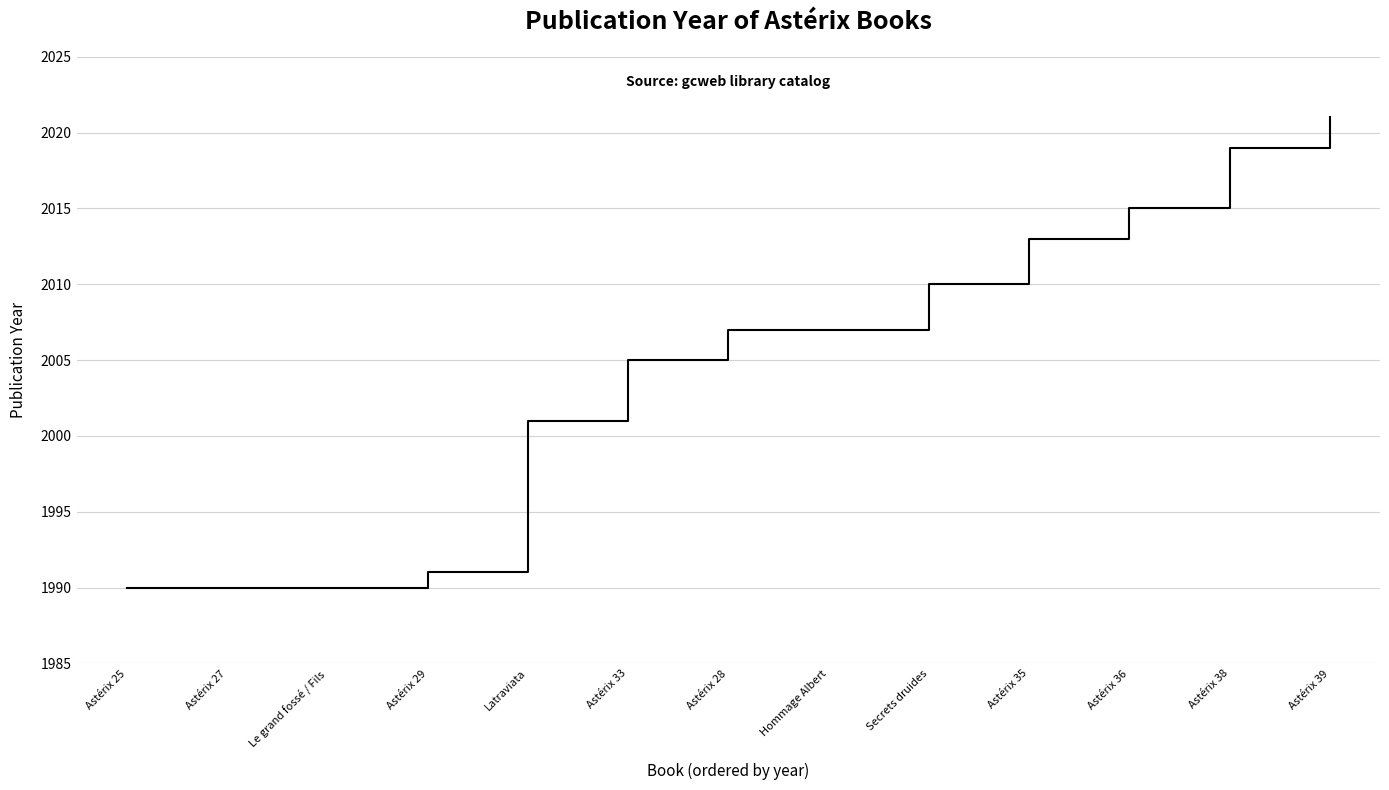

What position from the left is Astérix 33?

6